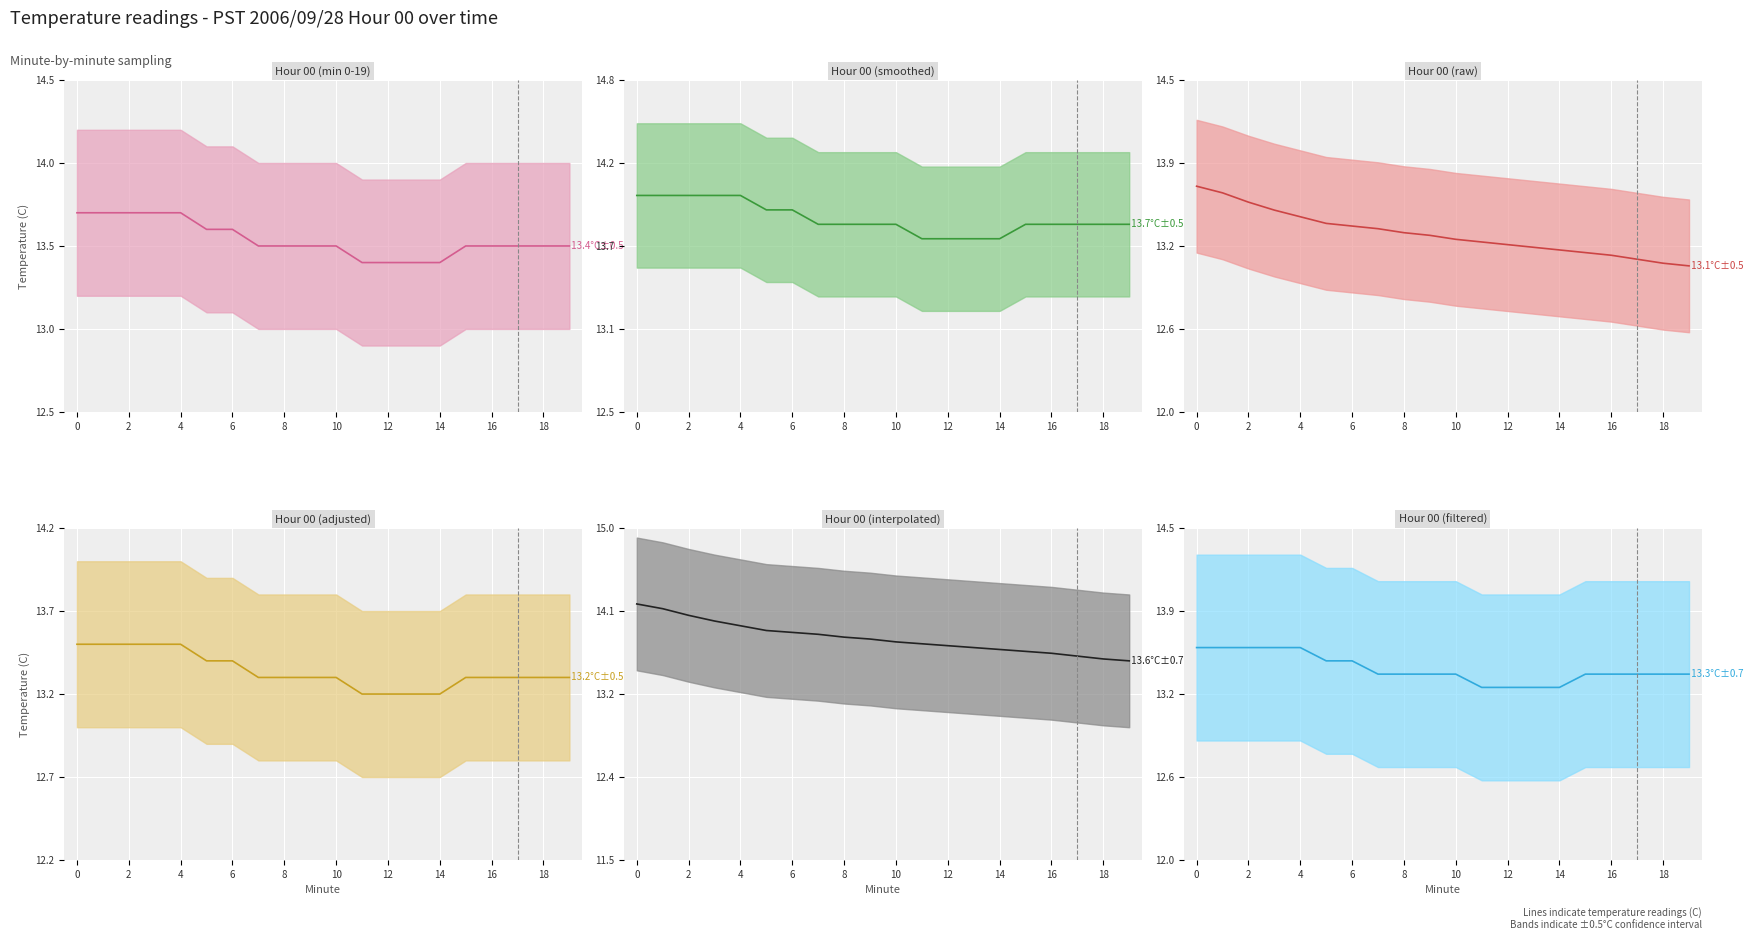

What is the difference between the highest and lowest values at 13?

0.5